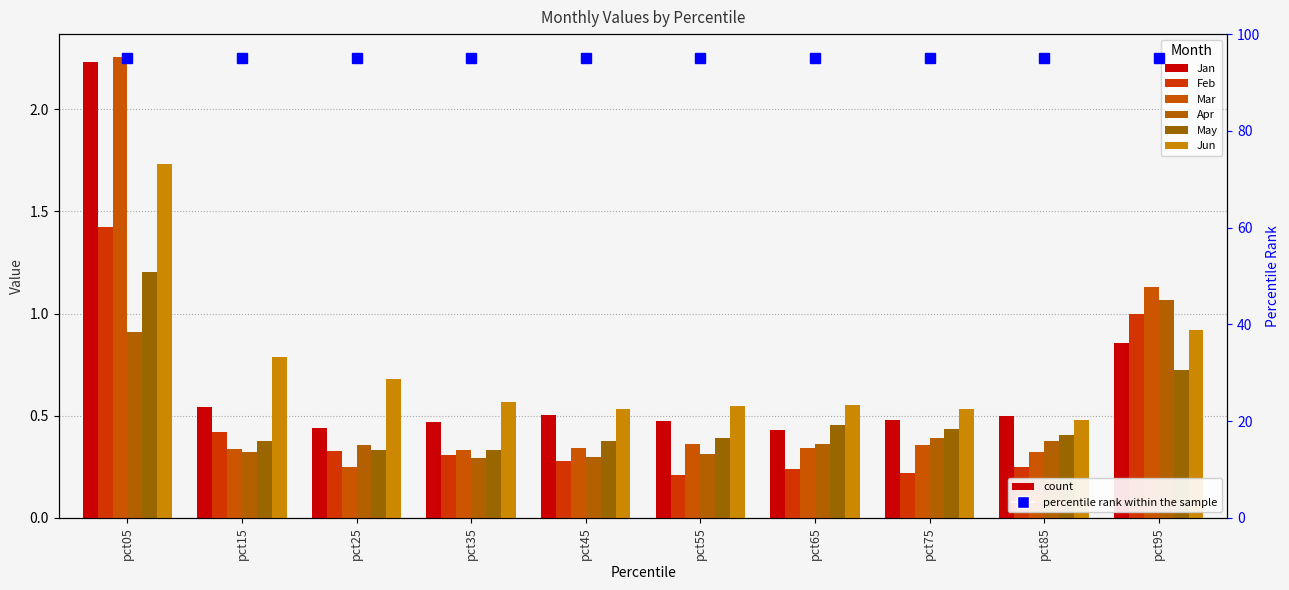

The value of Mar at pct75 is 0.5. True or false?

False